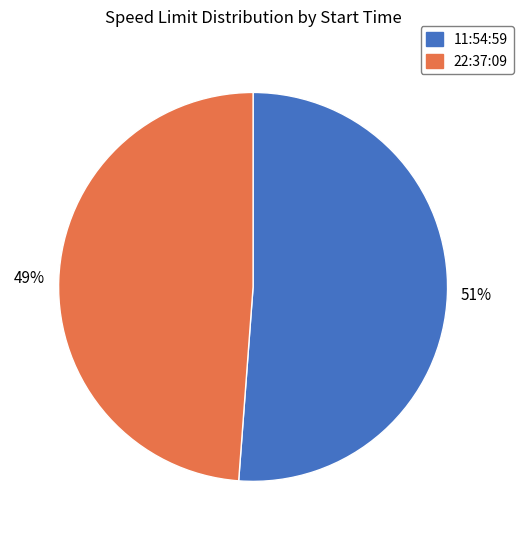

How many slices are in this pie chart?

2